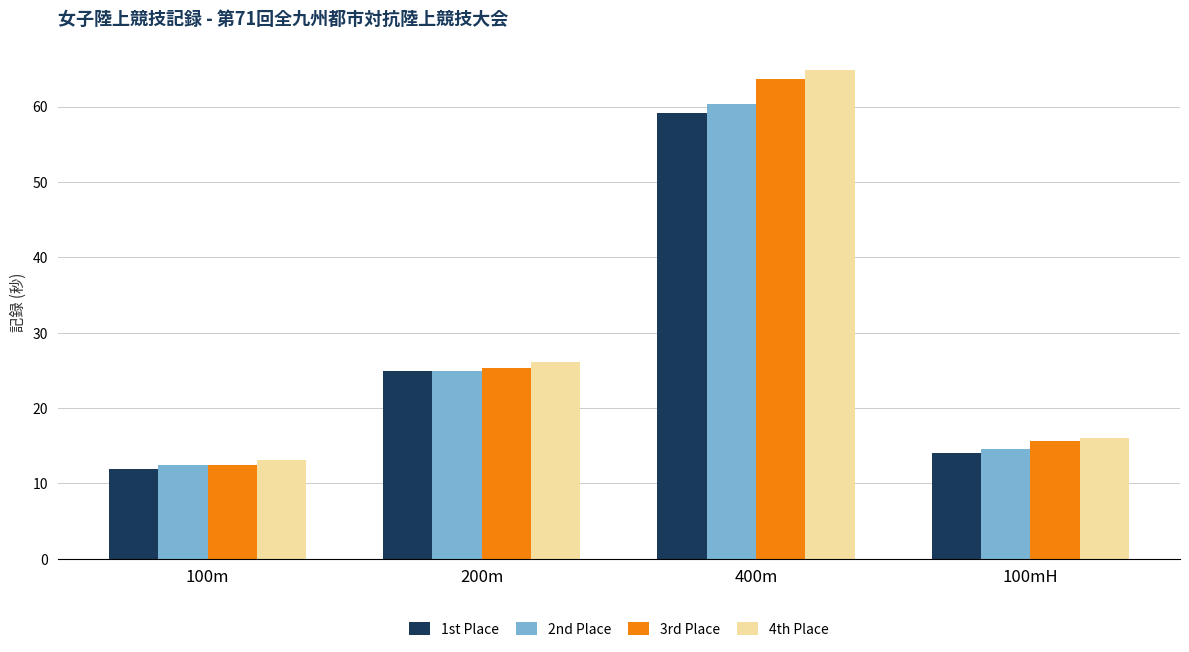

True or false: 3rd Place has a value of 63.6 at 400m.

True